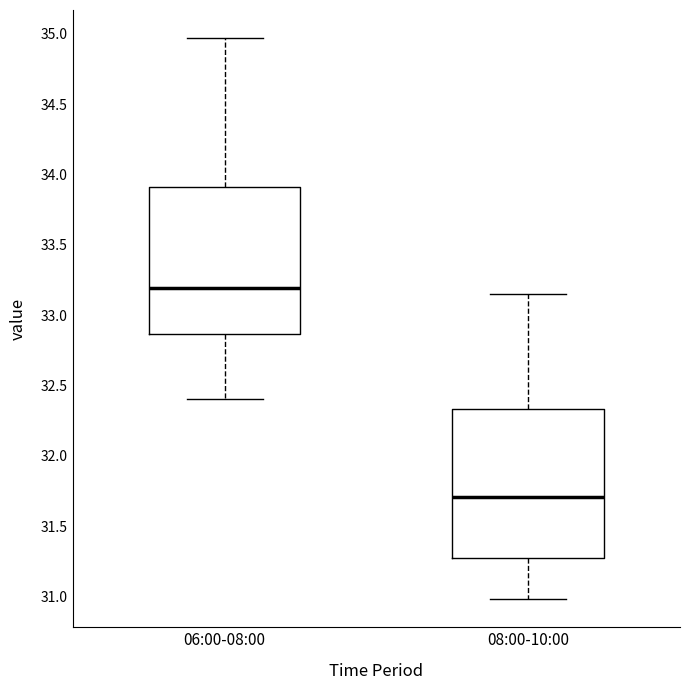

Reading left to right, transcribe this box plot: for each box, give where its median line is, the range the box spans, and where its two whiskers end, as read against the y-axis. The values are not printed on the chart, so give them approximately, as read against the axis.

06:00-08:00: median 33.20, box 32.85 to 33.90, whiskers 32.40 to 34.95
08:00-10:00: median 31.70, box 31.25 to 32.35, whiskers 31.00 to 33.15